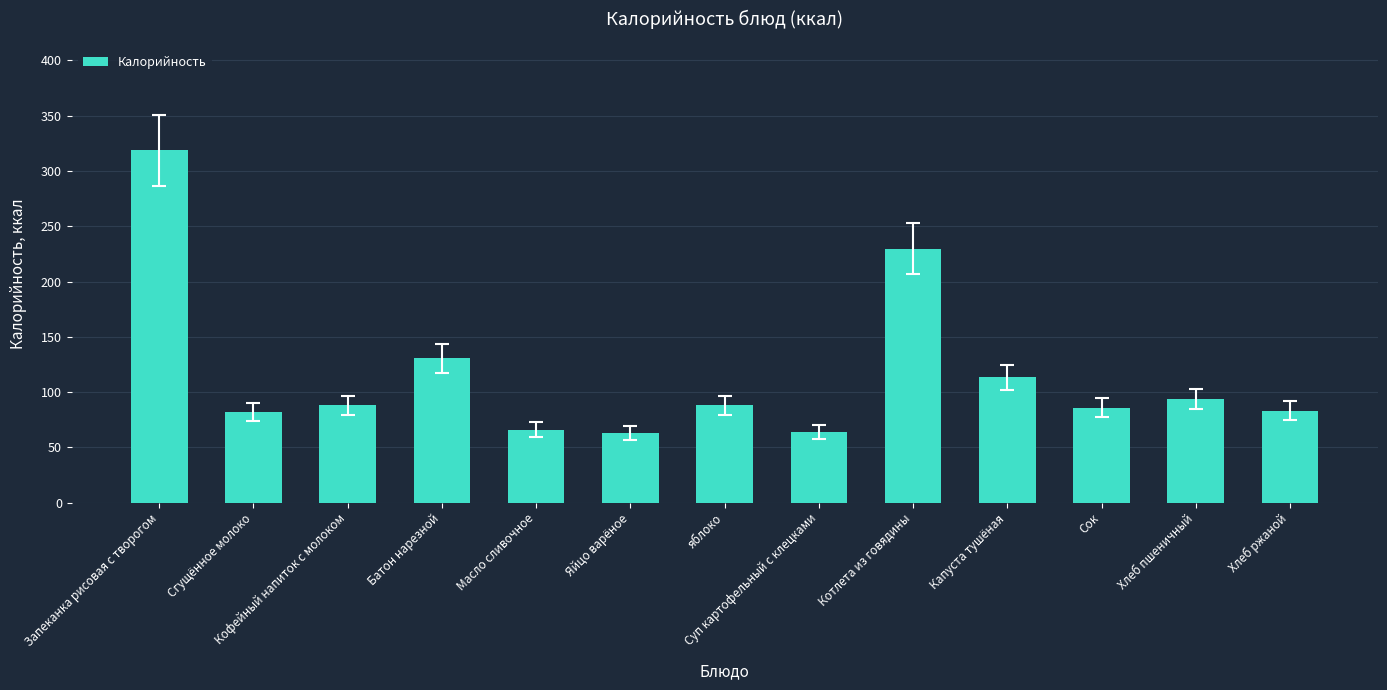

Is it true that the value at Яйцо варёное is 92.7?

False